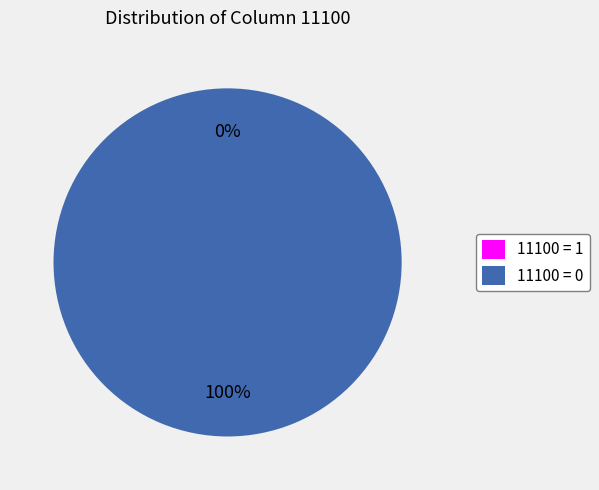

Count the number of slices in the pie.

2